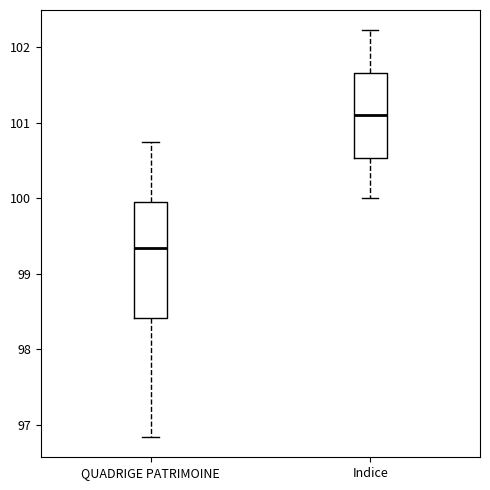

Which box is the tallest, from its lower edge to its upper edge?

QUADRIGE PATRIMOINE